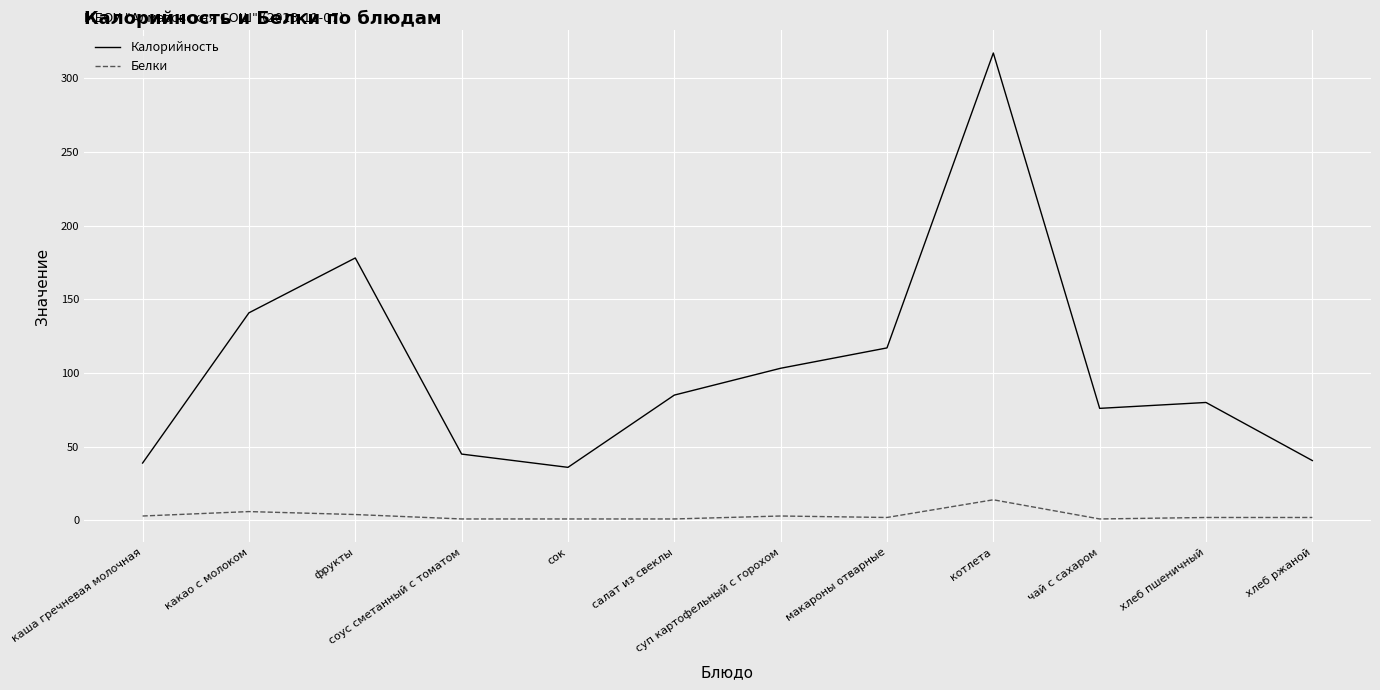

True or false: Калорийность has a value of 36.0 at сок.

True